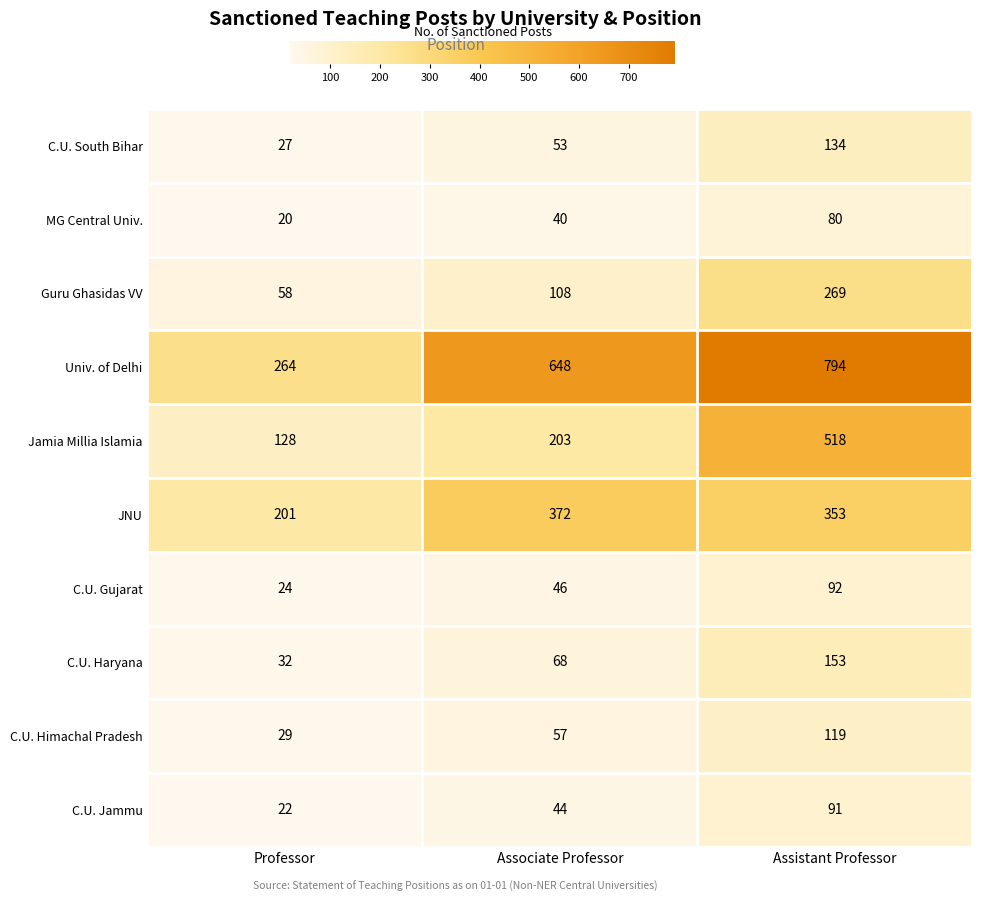

Where is Univ. of Delhi nearest to the value 529?

Associate Professor